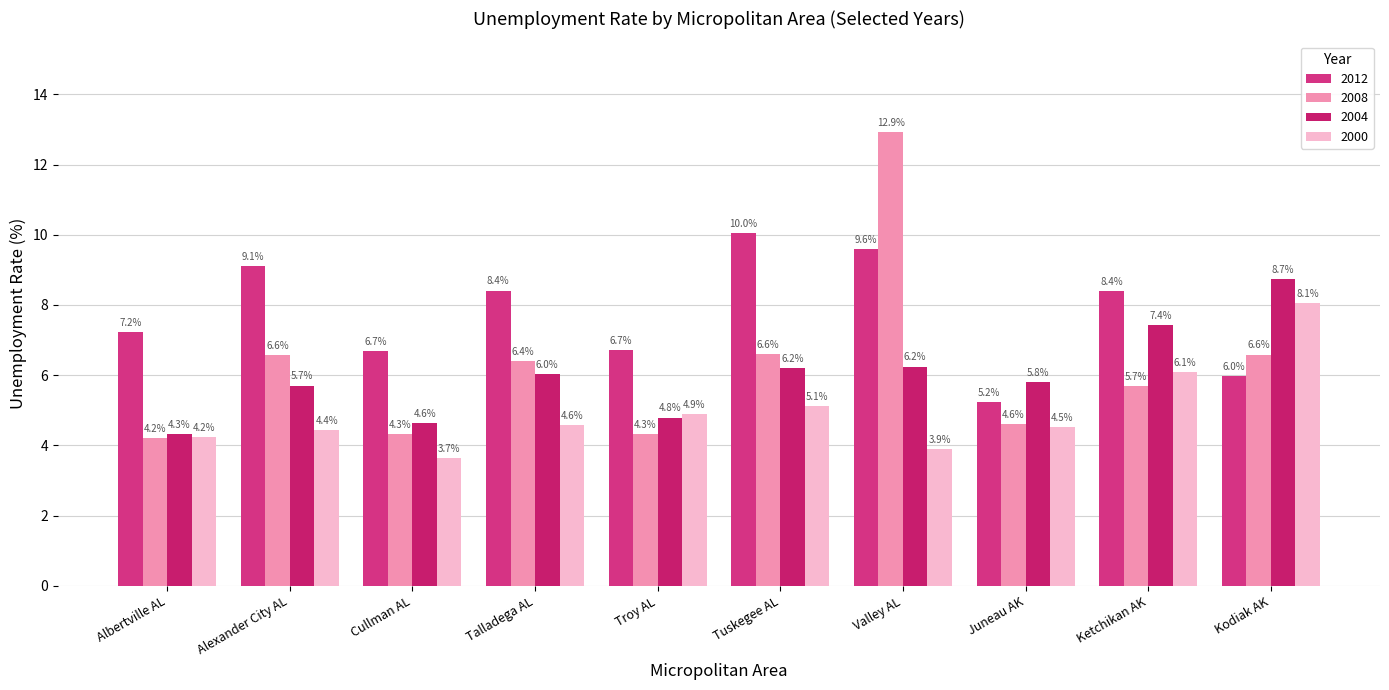

Rank the series by their maximum value, from highest to lowest.

2008, 2012, 2004, 2000